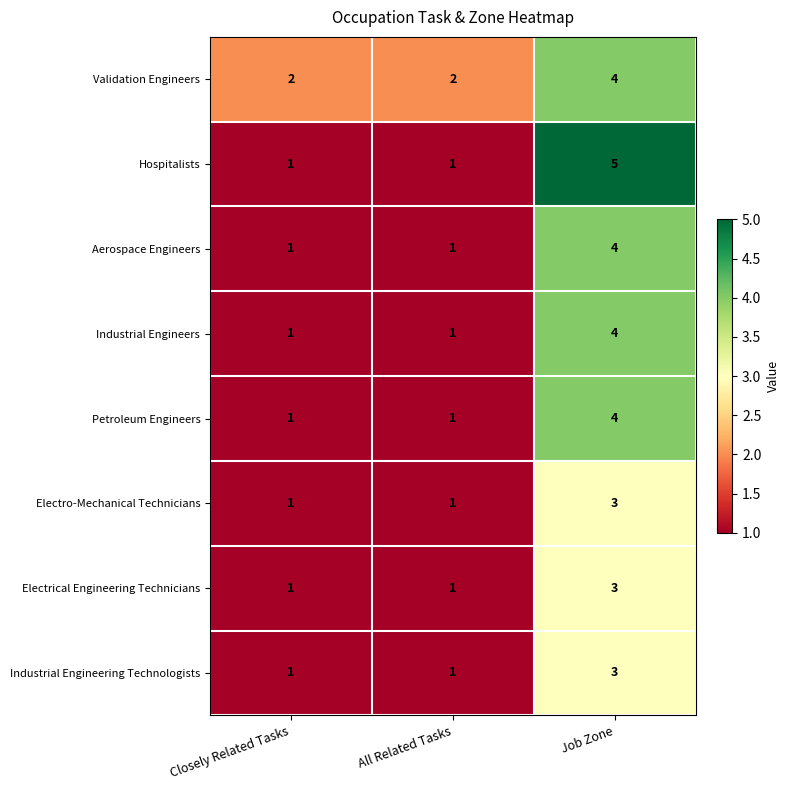

Count the Aerospace Engineers values in the range 1 to 4.

3